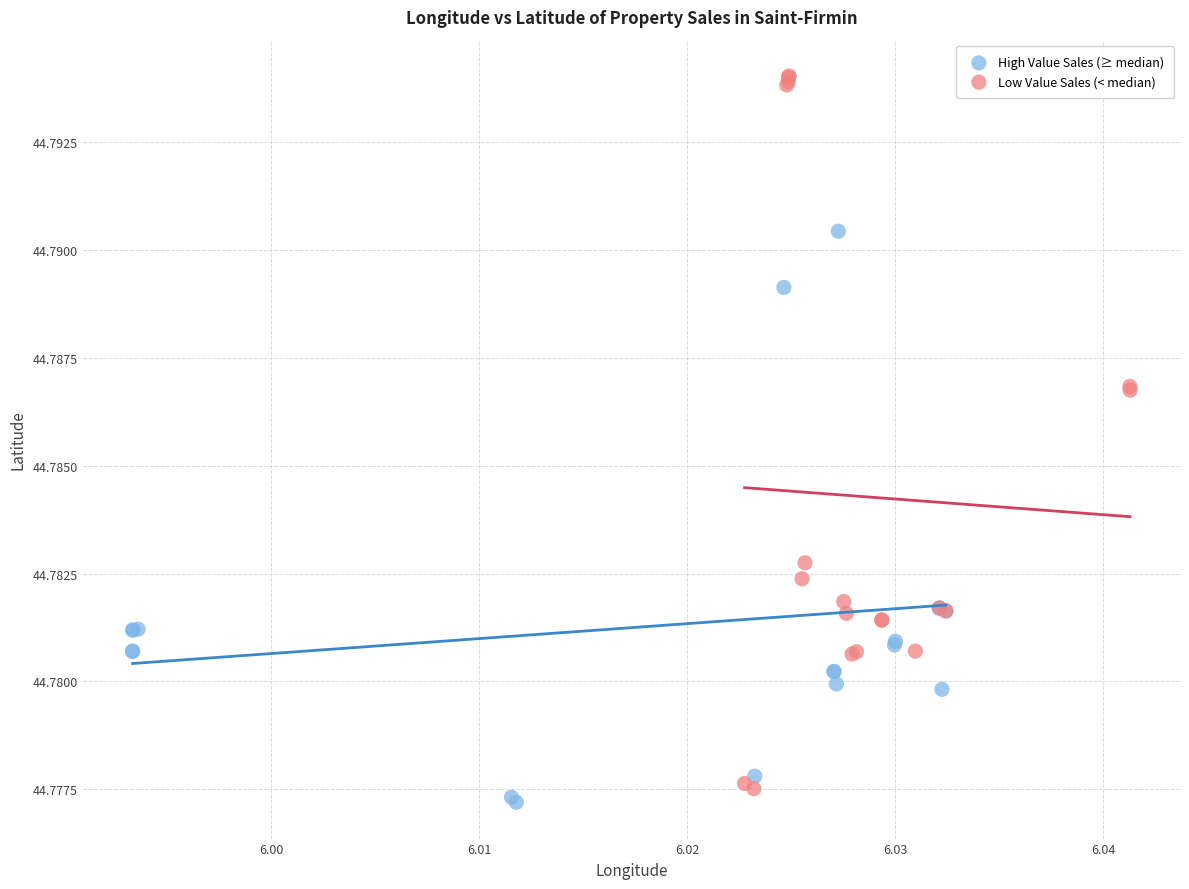

Which series has the largest Y range (max minus min)?

Low Value Sales (< median)